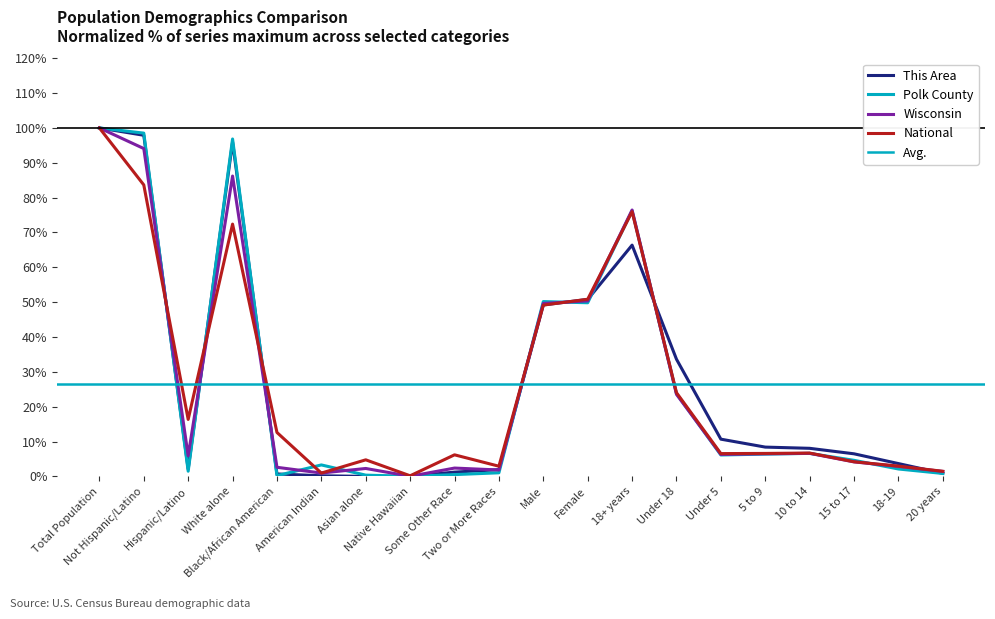

Reading left to right, what are all the values shown in this chart?

This Area: 100.0	97.9	2.1	96.0	0.7	0.2	0.0	0.0	1.2	1.9	49.2	50.8	66.4	33.6	10.7	8.4	8.1	6.5	3.7	0.9
Polk County: 100.0	98.5	1.5	96.8	0.2	3.3	0.4	0.0	0.5	1.0	50.2	49.8	76.2	23.8	6.1	6.4	6.6	4.6	2.1	0.8
Wisconsin: 100.0	94.1	5.9	86.2	2.6	1.0	2.3	0.0	2.4	1.8	49.6	50.4	76.4	23.6	6.3	6.5	6.6	4.2	2.9	1.4
National: 100.0	83.7	16.3	72.4	12.6	0.9	4.8	0.2	6.2	2.9	49.2	50.8	76.0	24.0	6.5	6.6	6.7	4.2	2.9	1.5